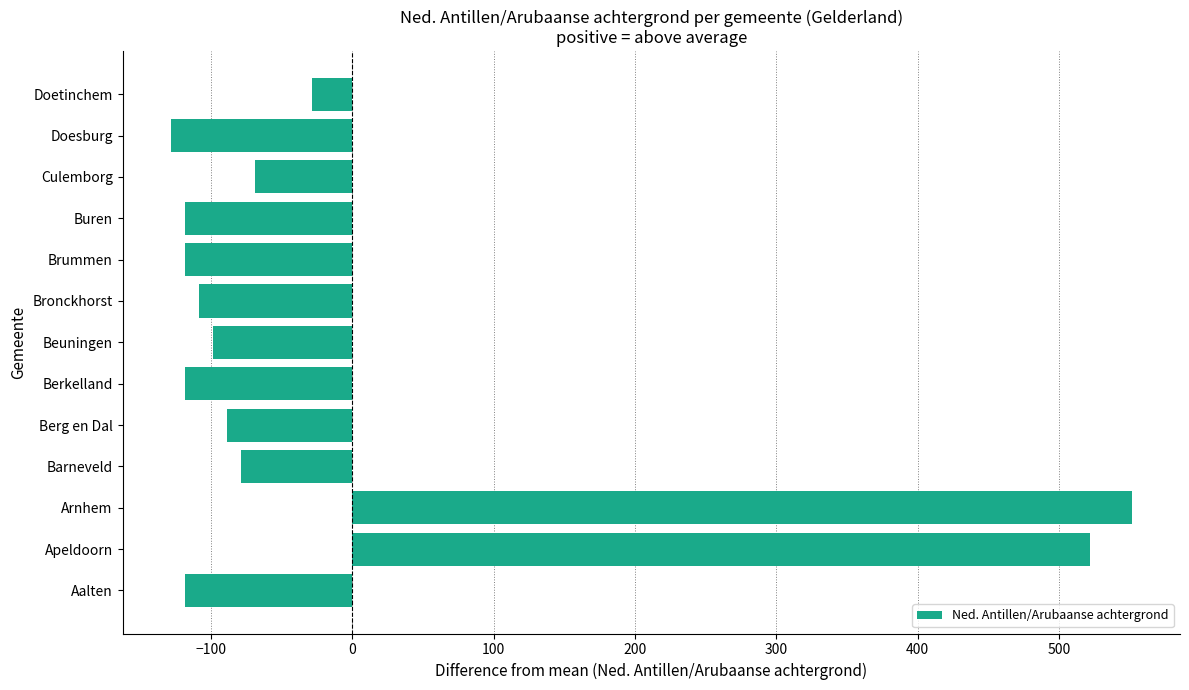

At which category does the chart reach its minimum across all series?

Doesburg